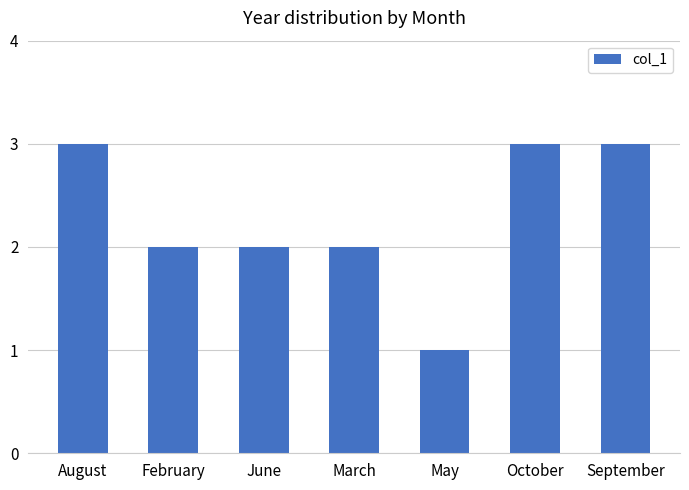

How many series are shown in this chart?

1